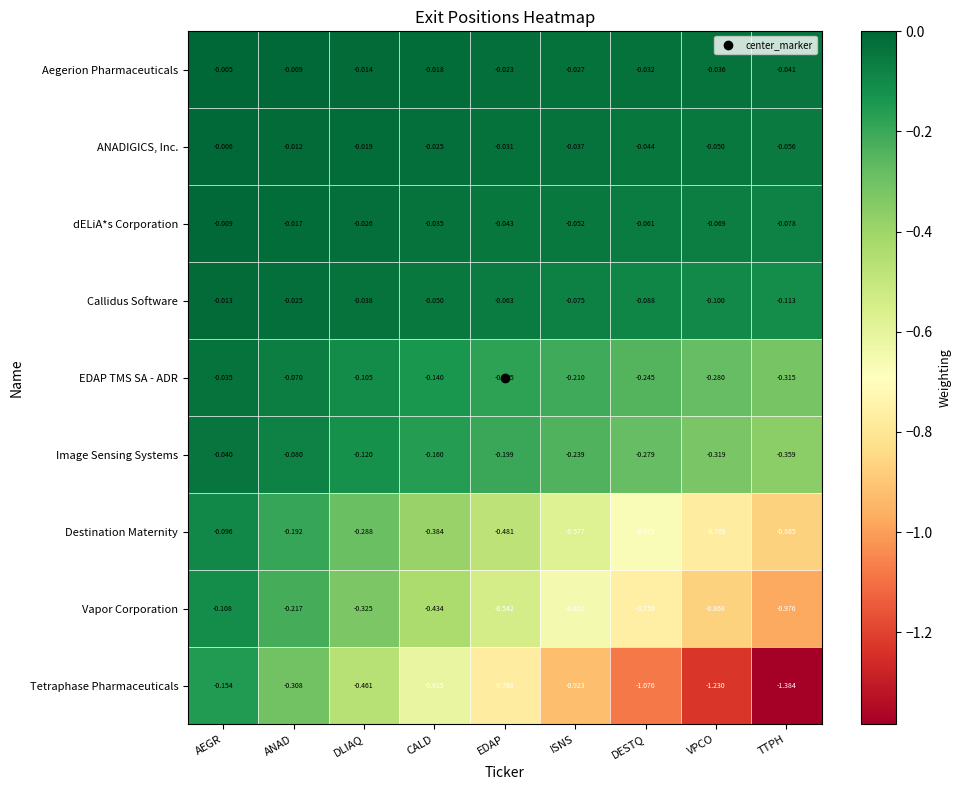

Which series has the largest range (max minus min)?

Tetraphase Pharmaceuticals